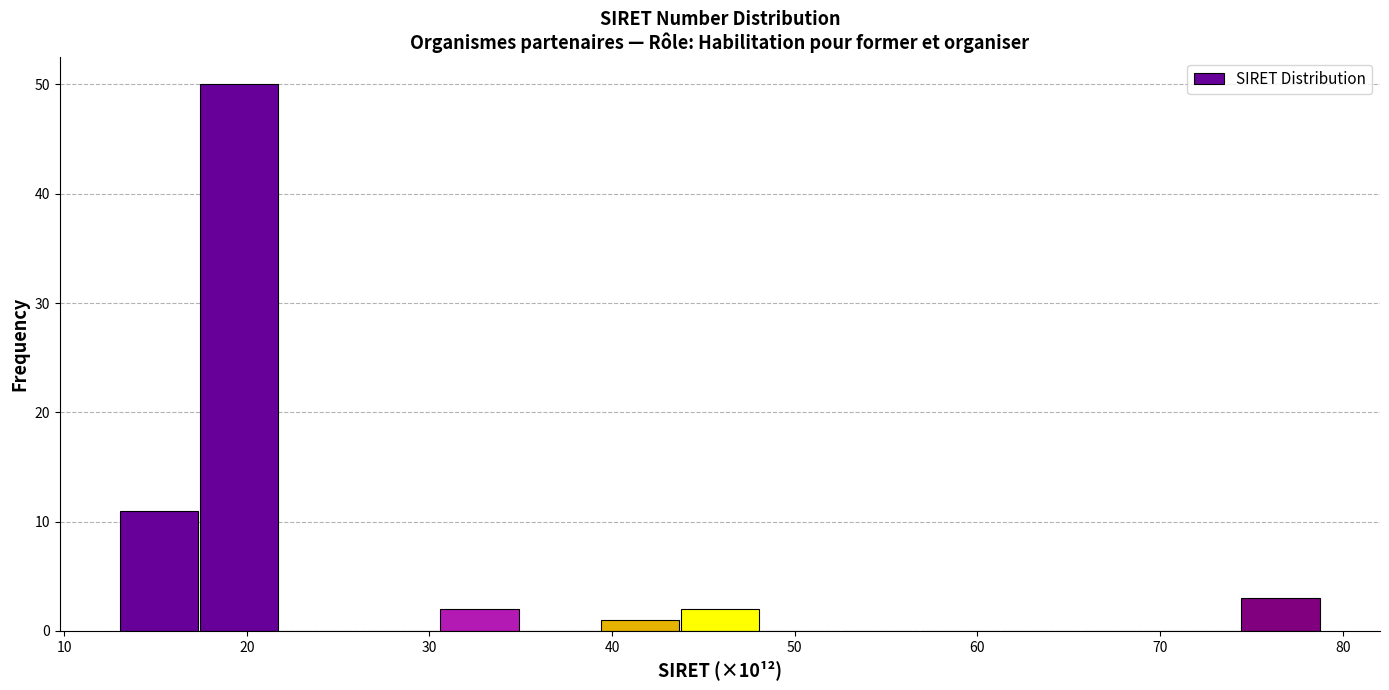

Reading left to right, list every bar in this chart as the range it spans on the x-axis followed by its height. Neither the bar edges nor the heights are printed on the chart, so give them approximately, as read against the axes.

13 to 17: 11
17 to 22: 50
22 to 26: 0
26 to 31: 0
31 to 35: 2
35 to 39: 0
39 to 44: 1
44 to 48: 2
48 to 52: 0
52 to 57: 0
57 to 61: 0
61 to 66: 0
66 to 70: 0
70 to 74: 0
74 to 79: 3